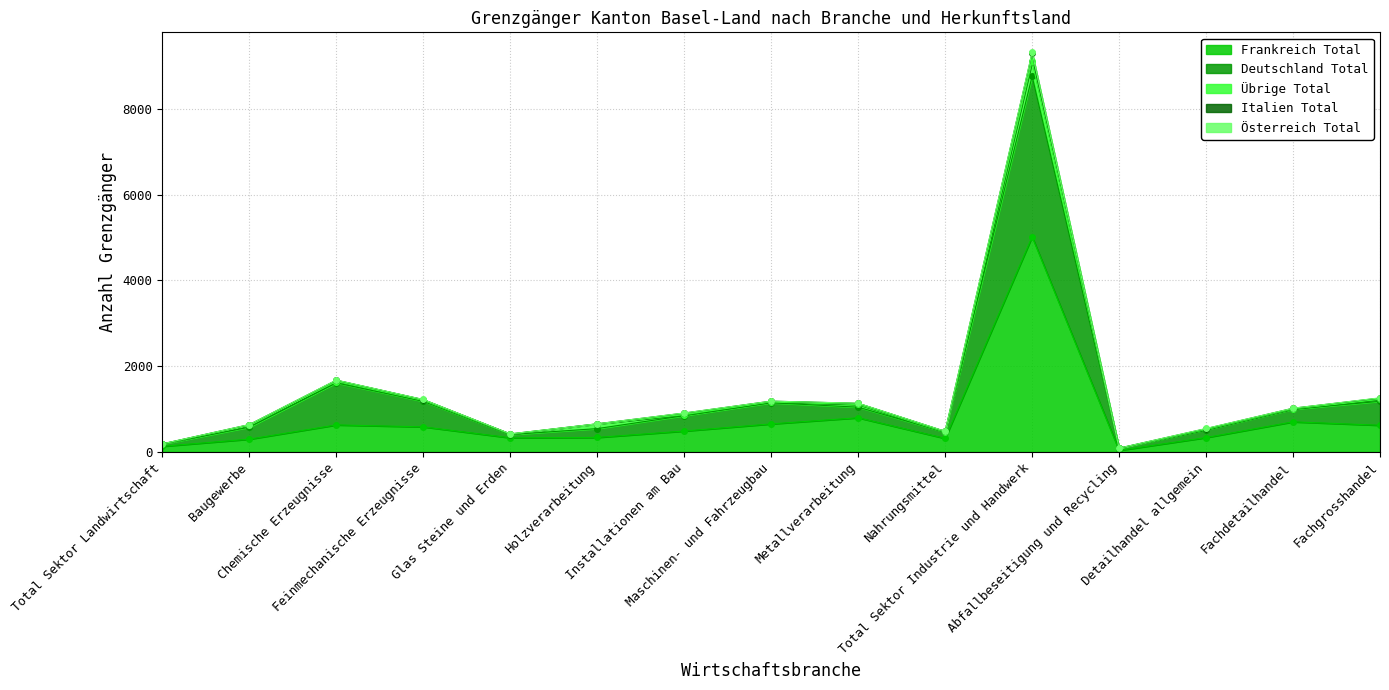

Which series changed the most between Fachdetailhandel and Fachgrosshandel?

Italien Total